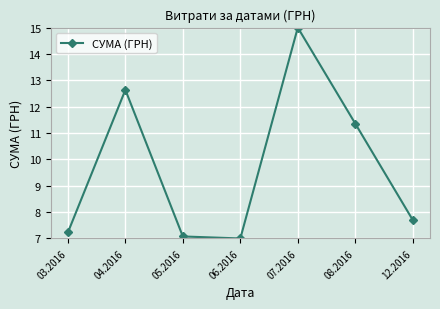

What is the change in value from 05.2016 to 12.2016?

+0.6